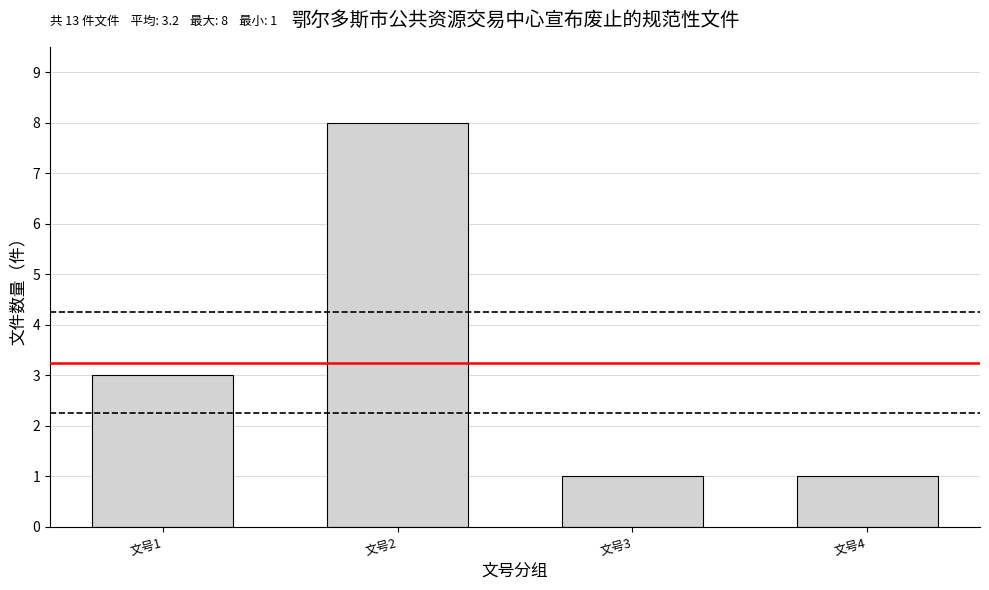

How many data points are less than 3?

2